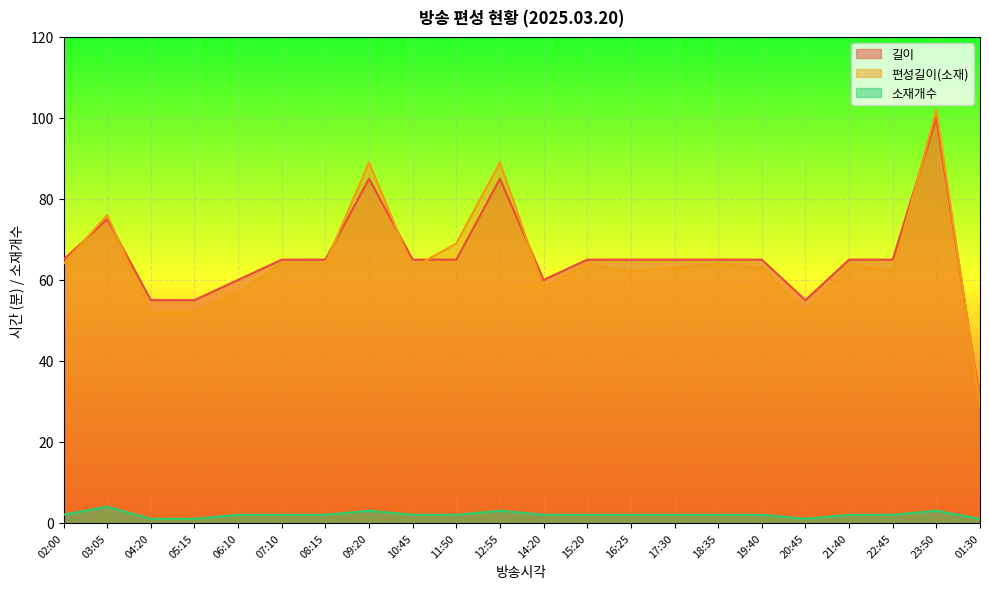

Rank the series at 23:50 from highest to lowest value.

편성길이(소재), 길이, 소재개수